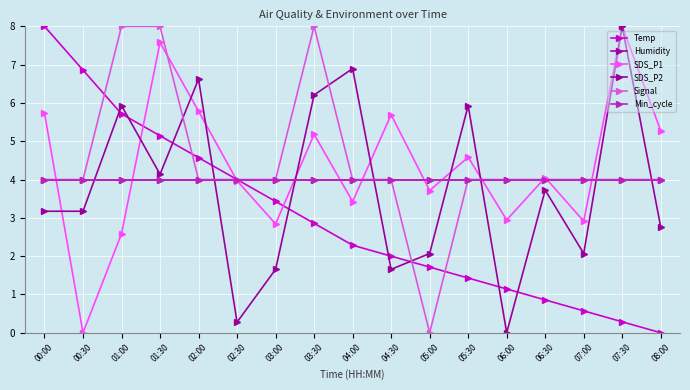

Which series changed the most between 00:30 and 01:30?

SDS_P1